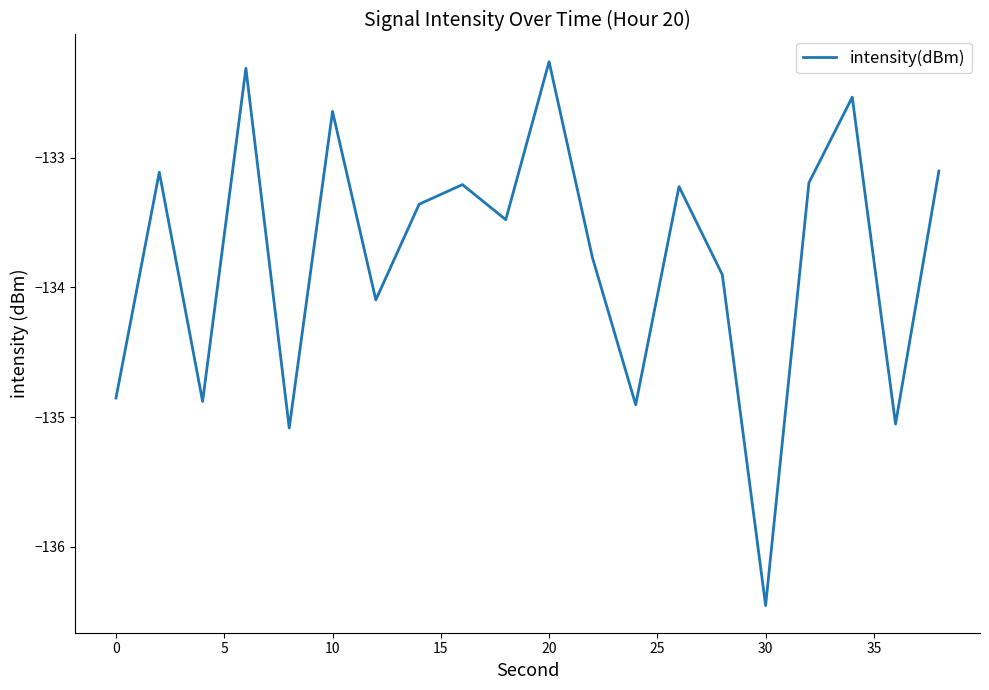

What is the greatest value displayed?

-132.3